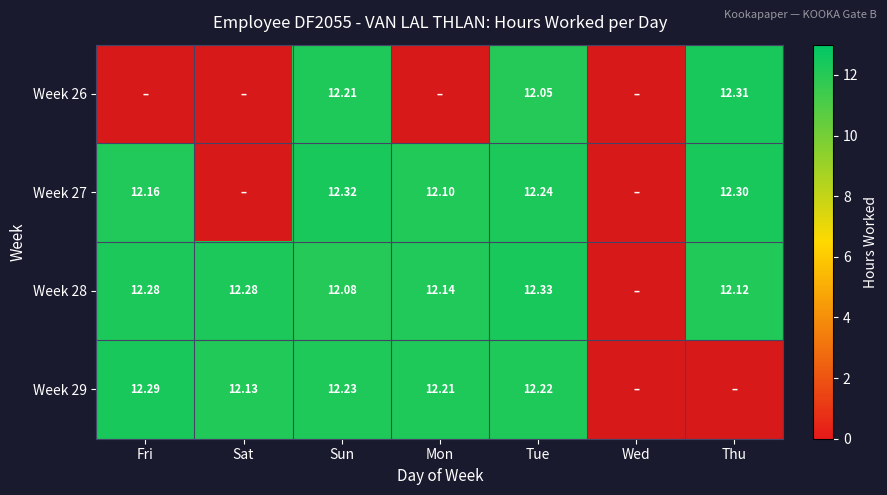

At which category is the sum across all series the highest?

Sun